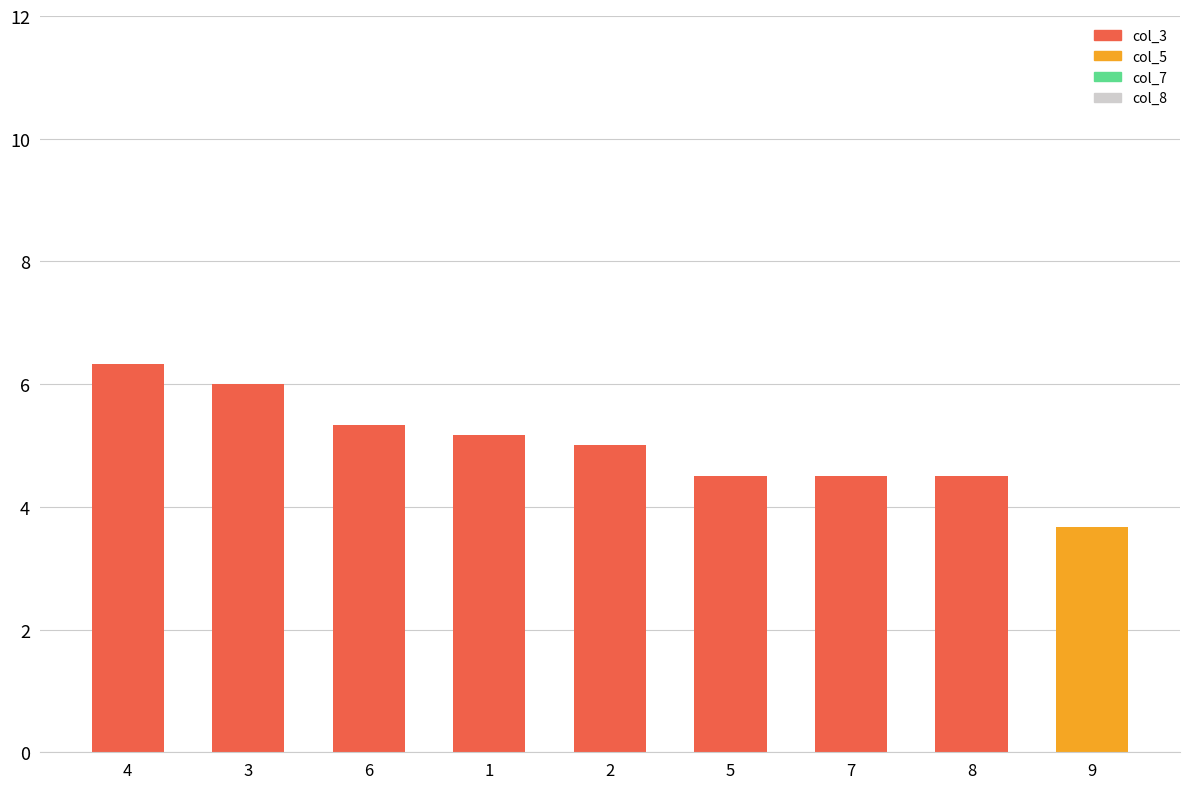

Which label corresponds to the largest value in the chart?

4